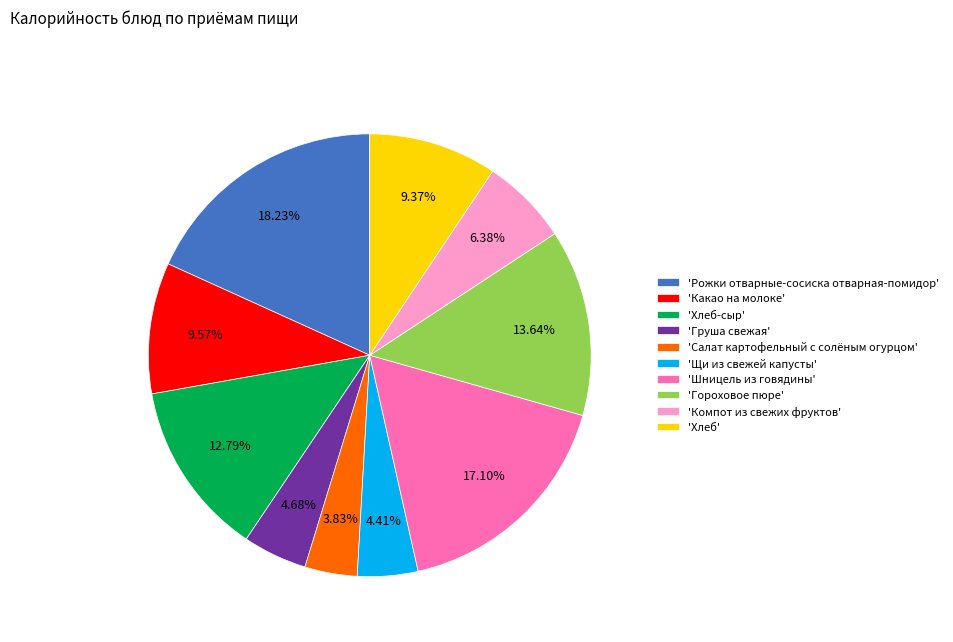

Between 'Какао на молоке' and 'Компот из свежих фруктов', which is larger?

'Какао на молоке'